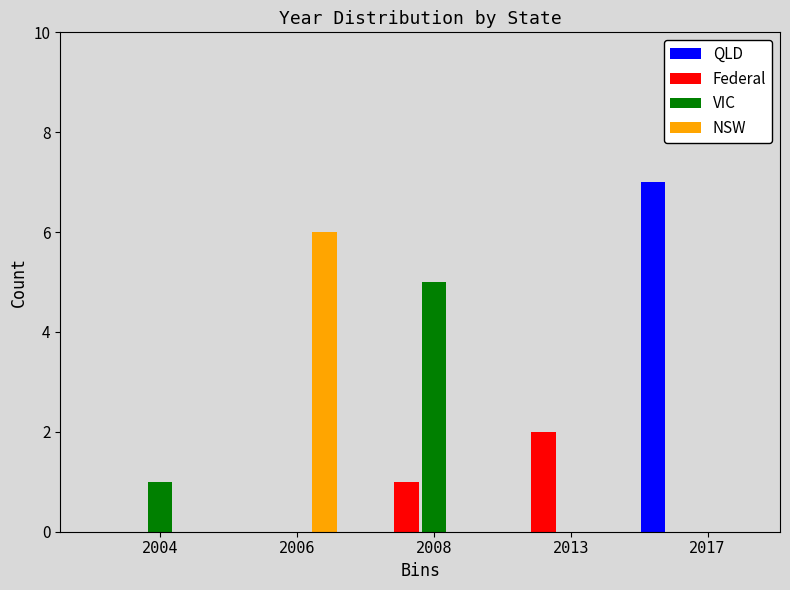

What is the sum of all QLD values?

7